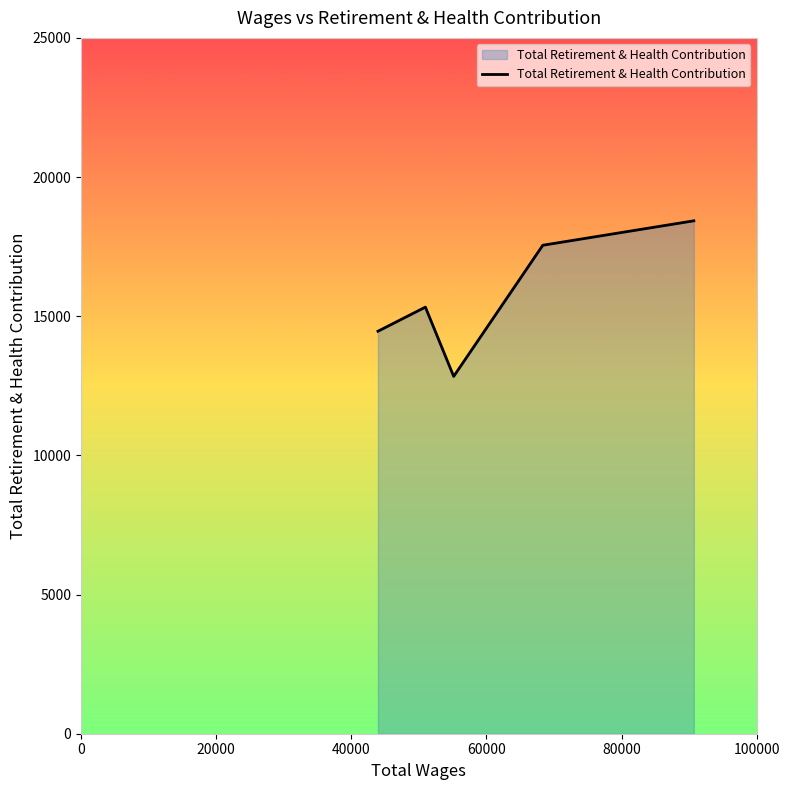

How many interior local peaks (higher than both neighbors) does the data have?

1